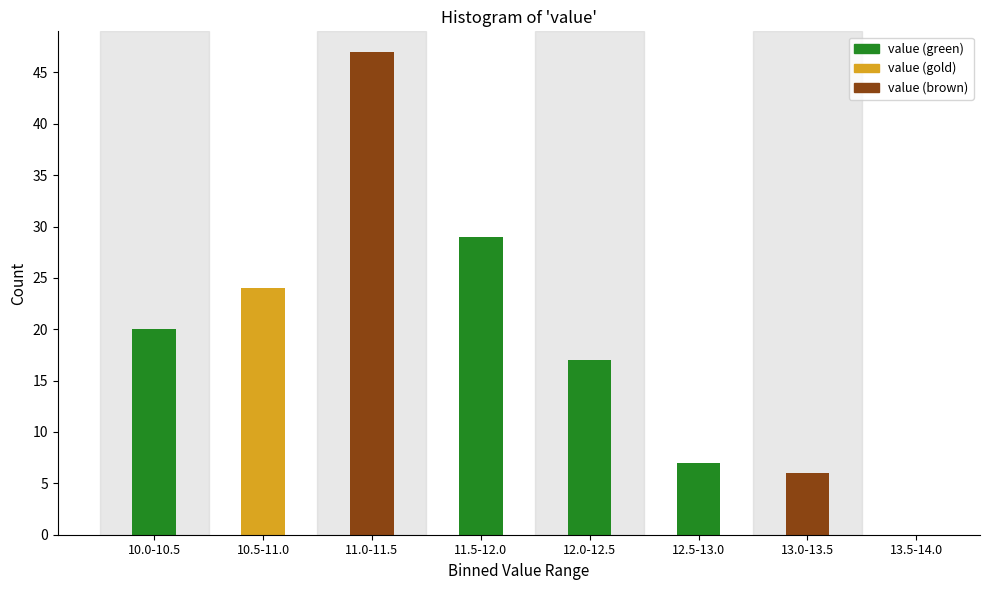

Reading right to left, transcribe all the data shown in this chart.

13.5-14.0=0	13.0-13.5=6	12.5-13.0=7	12.0-12.5=17	11.5-12.0=29	11.0-11.5=47	10.5-11.0=24	10.0-10.5=20